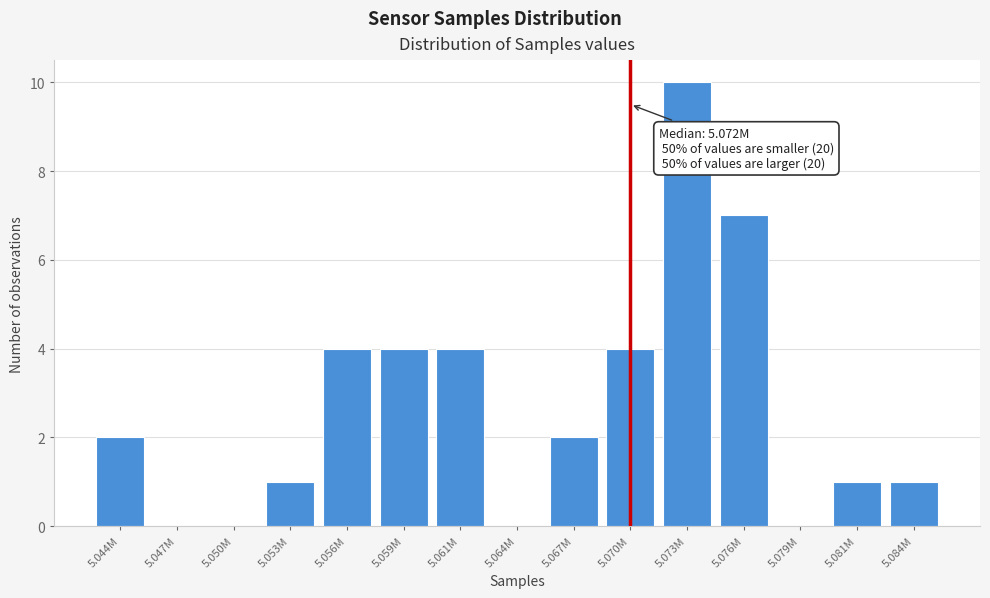

Reading left to right, transcribe all the data shown in this chart.

5.044M=2	5.047M=0	5.050M=0	5.053M=1	5.056M=4	5.059M=4	5.061M=4	5.064M=0	5.067M=2	5.070M=4	5.073M=10	5.076M=7	5.079M=0	5.081M=1	5.084M=1